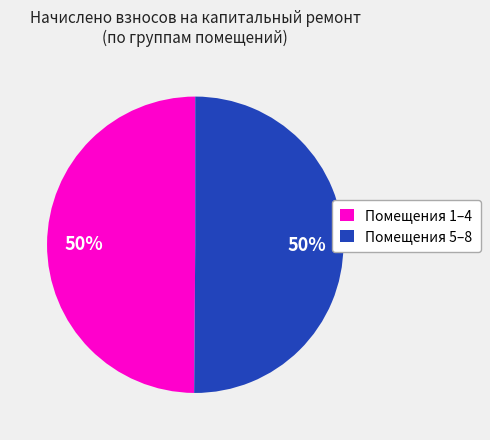

Do Помещения 5–8 and Помещения 1–4 together represent more than half of the pie?

Yes